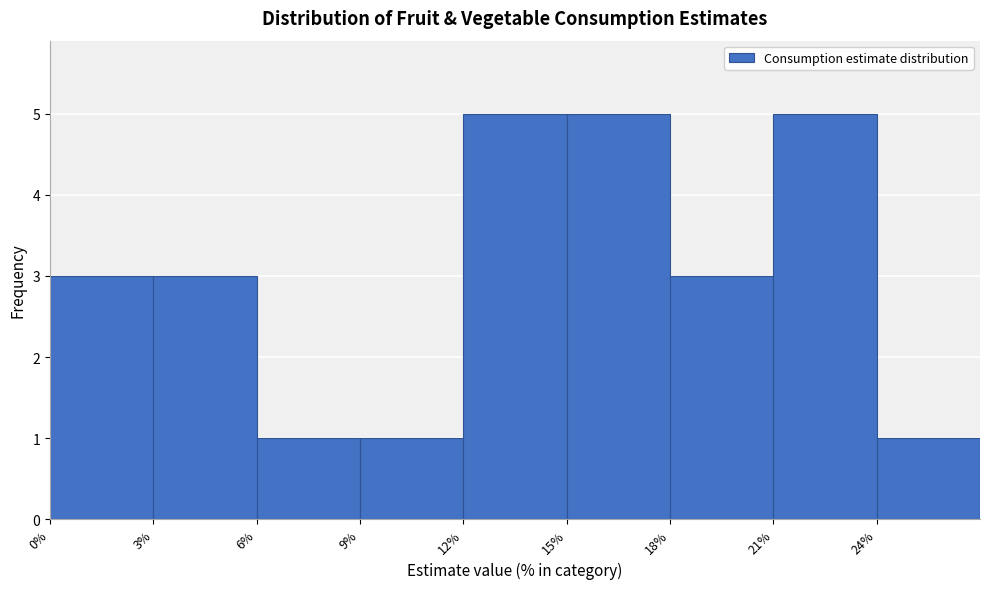

Reading left to right, list every bar in this chart as the range it spans on the x-axis followed by its height. The values are not printed on the chart, so give them approximately, as read against the axis.

0 to 3: 3
3 to 6: 3
6 to 9: 1
9 to 12: 1
12 to 15: 5
15 to 18: 5
18 to 21: 3
21 to 24: 5
24 to 27: 1